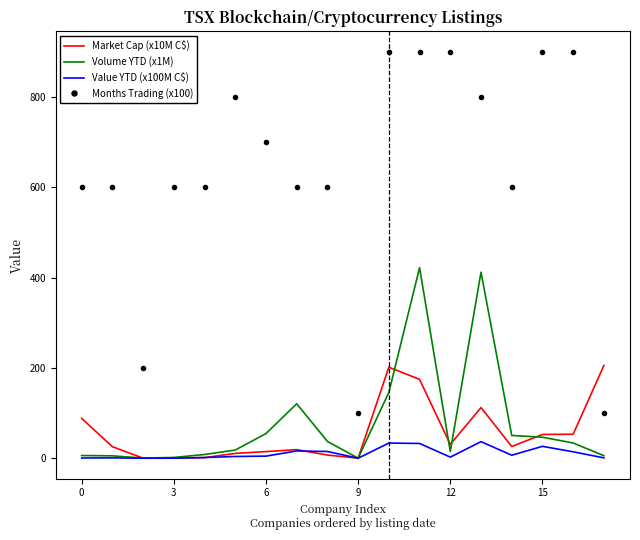

At how many categories does at least one series exceed 251?

15